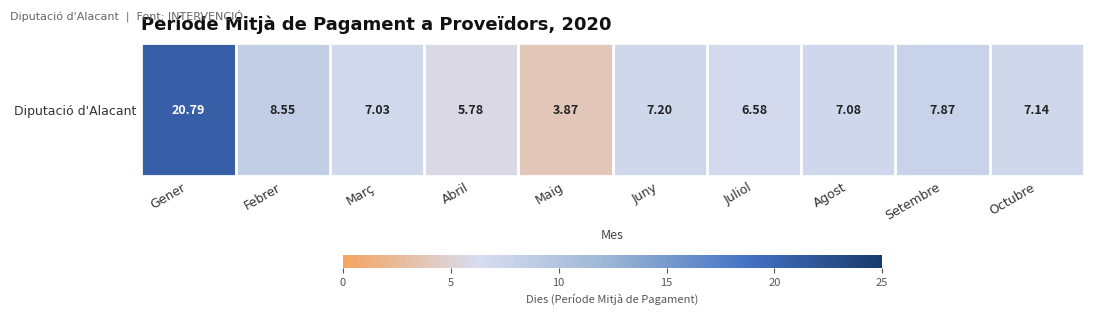

List the labels in order of value, smallest first.

Maig, Abril, Juliol, Març, Agost, Octubre, Juny, Setembre, Febrer, Gener